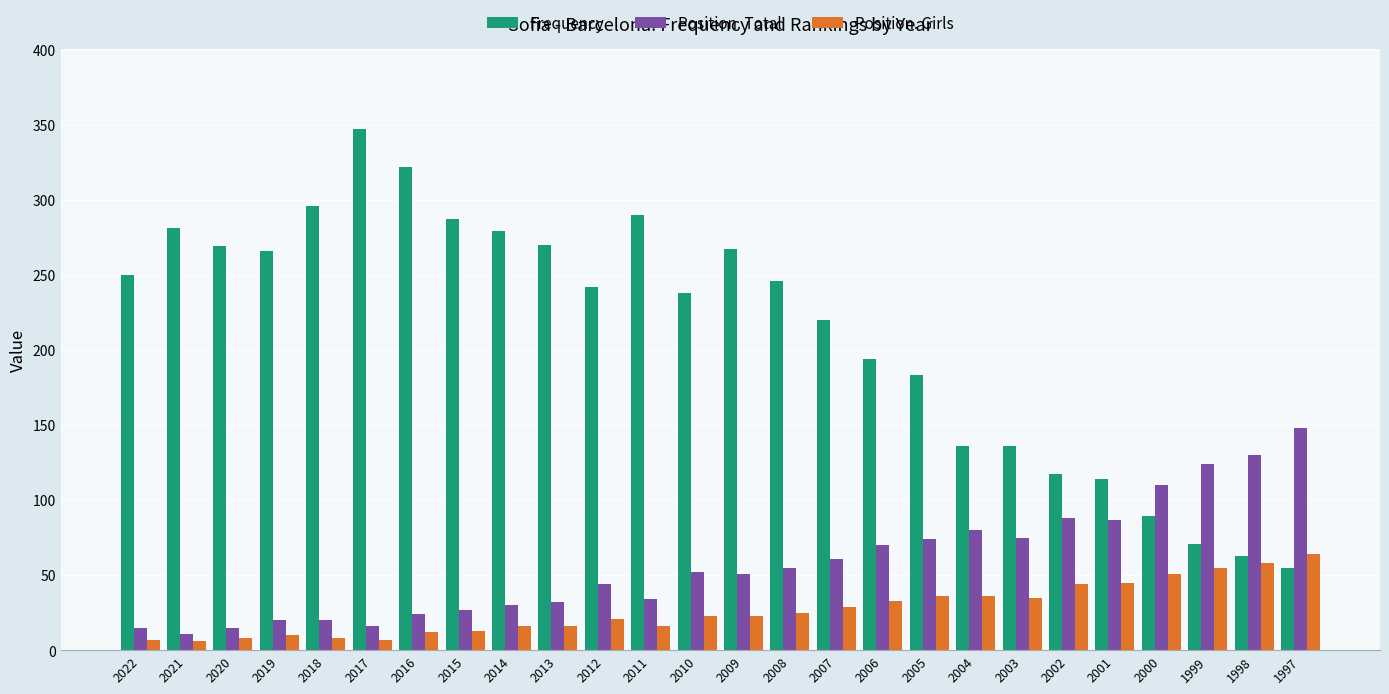

At which category is the sum across all series the highest?

2017